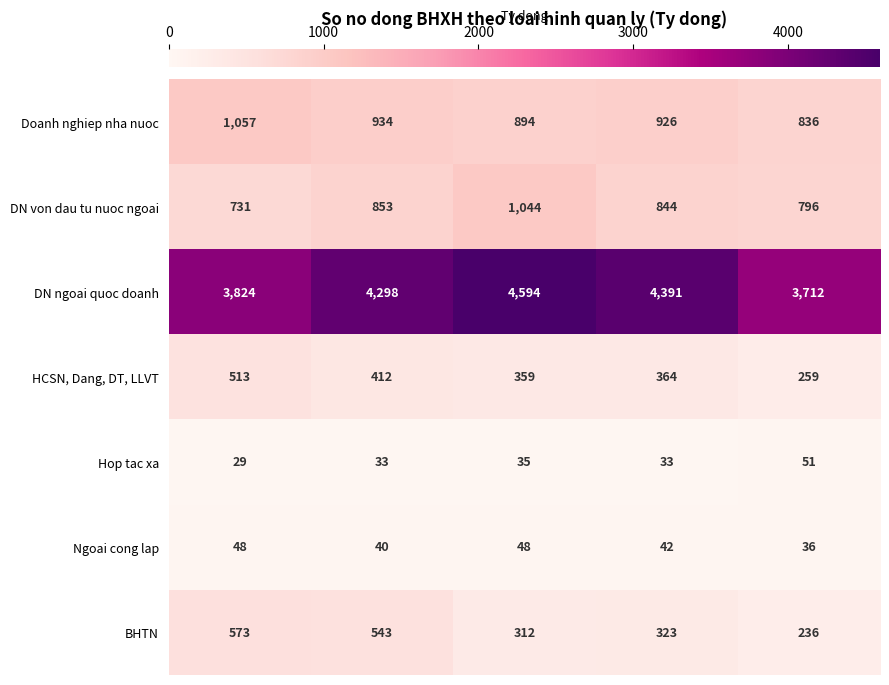

Is it true that HCSN, Dang, DT, LLVT equals 364 at 2016?

True